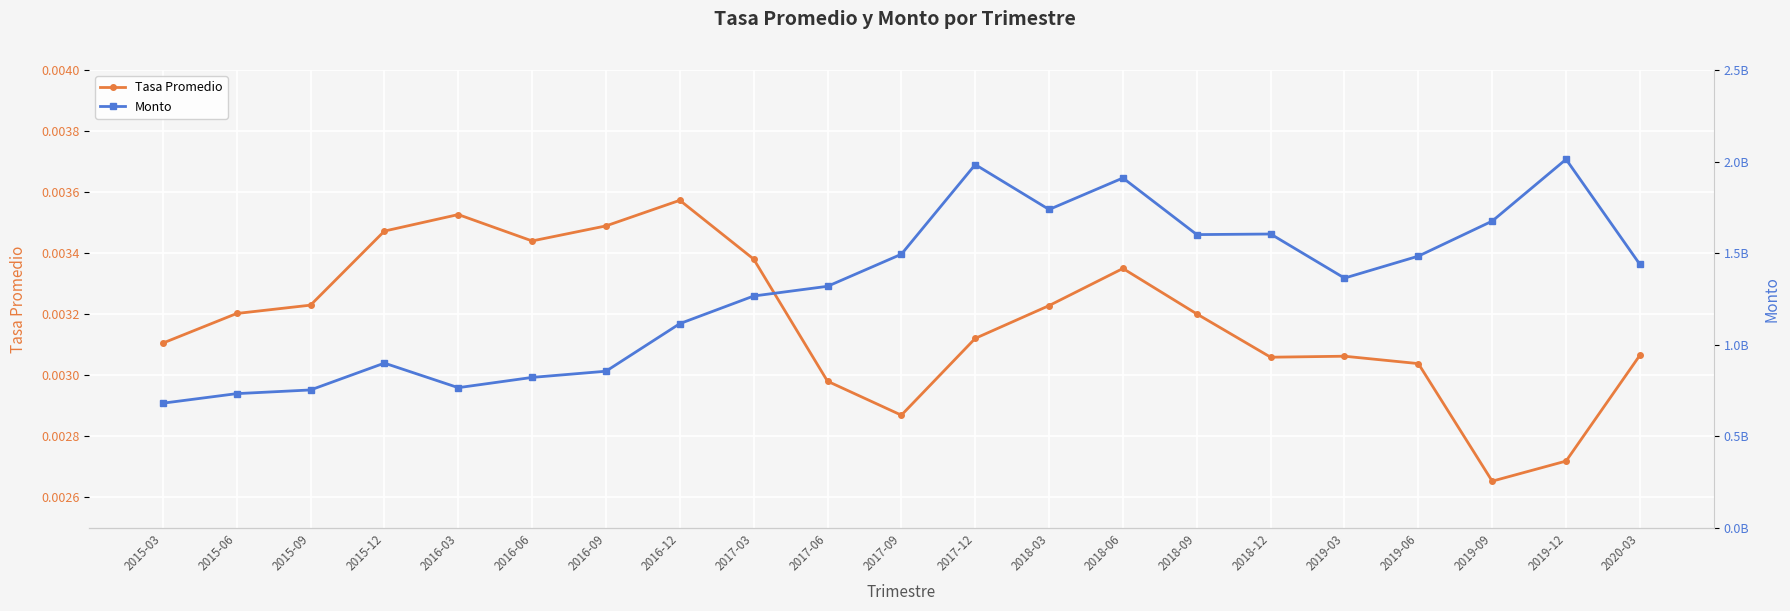

How many interior local peaks does the Tasa Promedio series have?

4